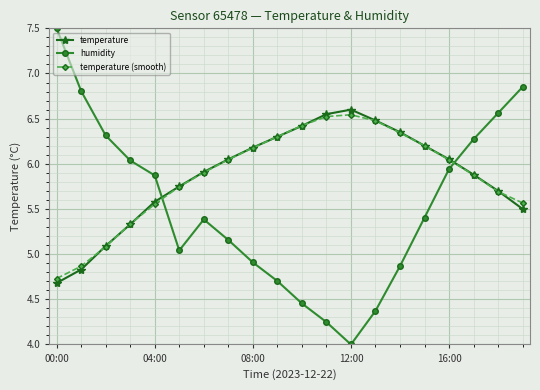

How many interior local peaks does the temperature (smooth) series have?

1